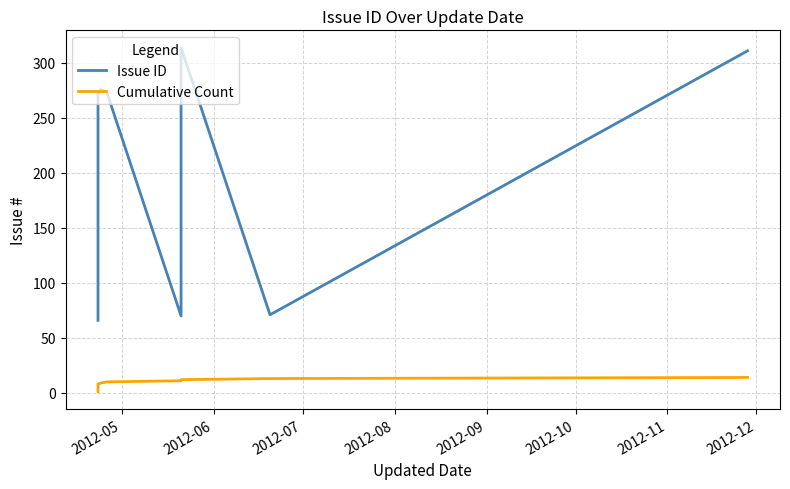

Rank the series by their maximum value, from highest to lowest.

Issue ID, Cumulative Count